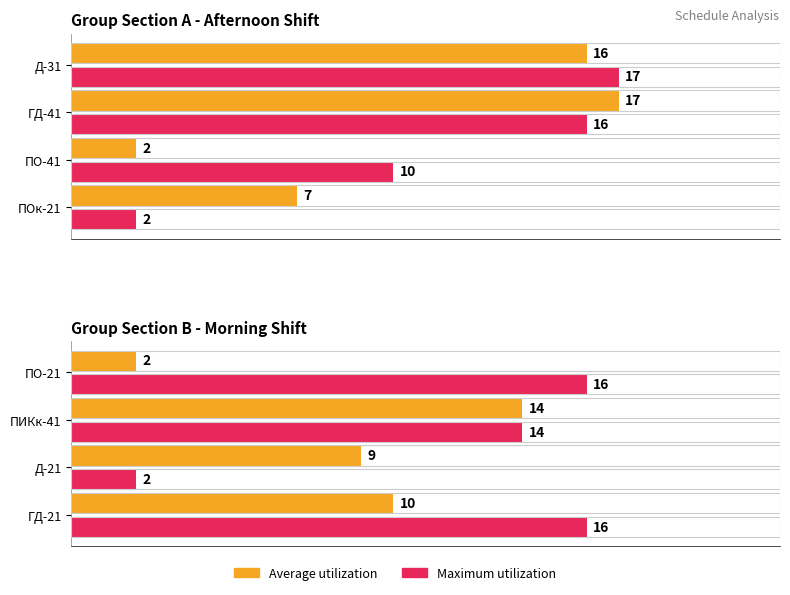

How many bars are there in each group?

2